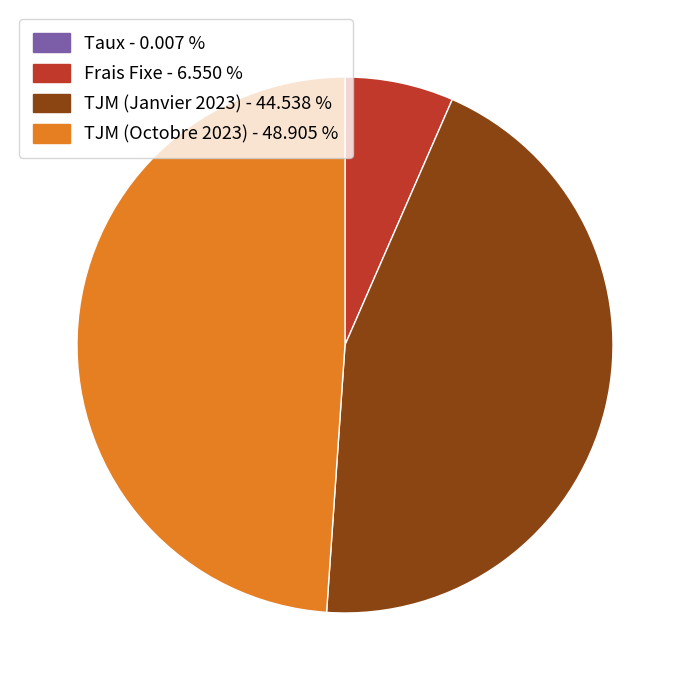

Do TJM (Octobre 2023) - 48.905 % and TJM (Janvier 2023) - 44.538 % together represent more than half of the pie?

Yes